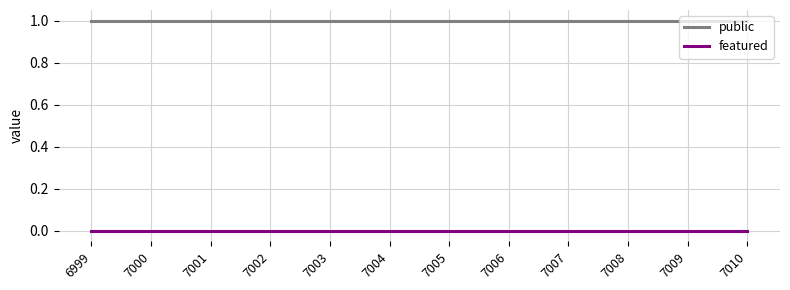

True or false: public and featured intersect in this chart.

False